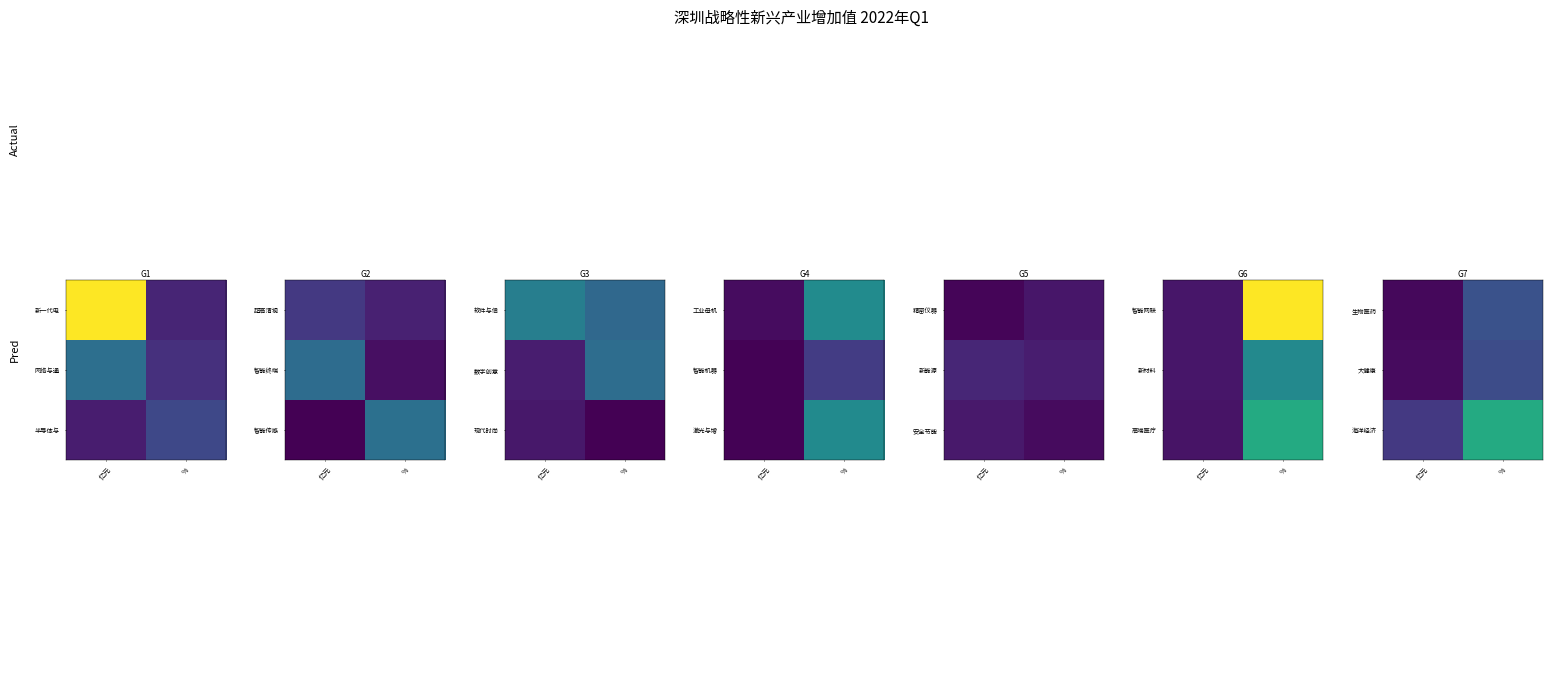

Is it true that 生物医药 equals 0.4 at %?

False